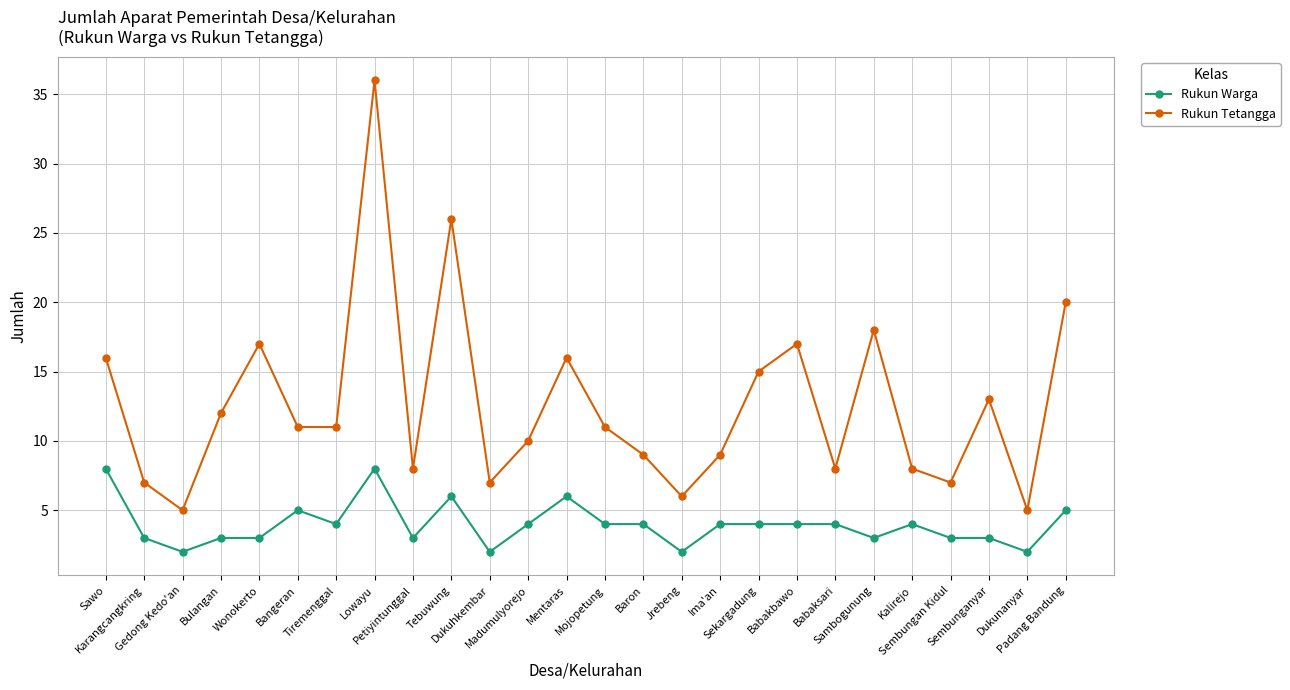

List the series in order of their overall mean, lowest first.

Rukun Warga, Rukun Tetangga